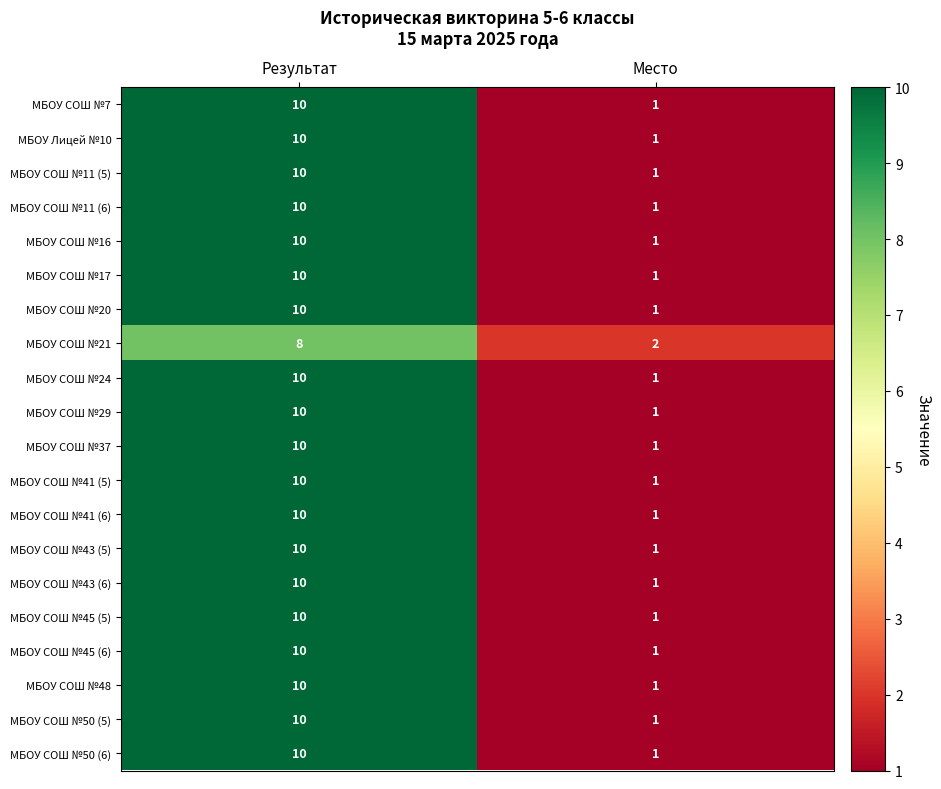

What is the maximum value shown in the chart?

10